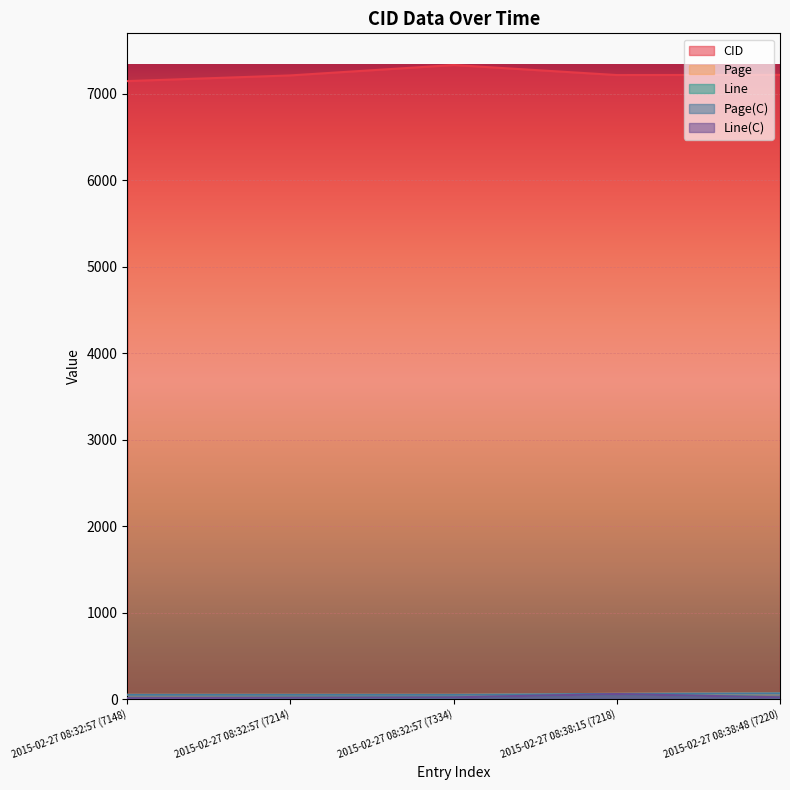

List the labels in order of Line(C) value, largest first.

2015-02-27 08:38:15 (7218), 2015-02-27 08:32:57 (7334), 2015-02-27 08:38:48 (7220), 2015-02-27 08:32:57 (7214), 2015-02-27 08:32:57 (7148)